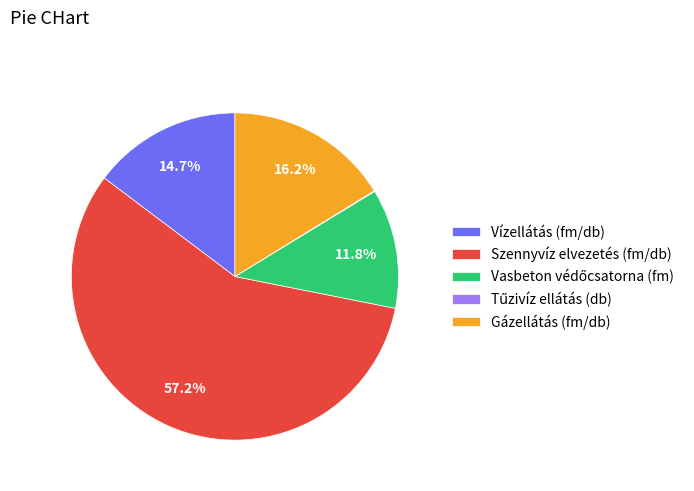

What is the largest slice in the pie chart?

Szennyvíz elvezetés (fm/db)